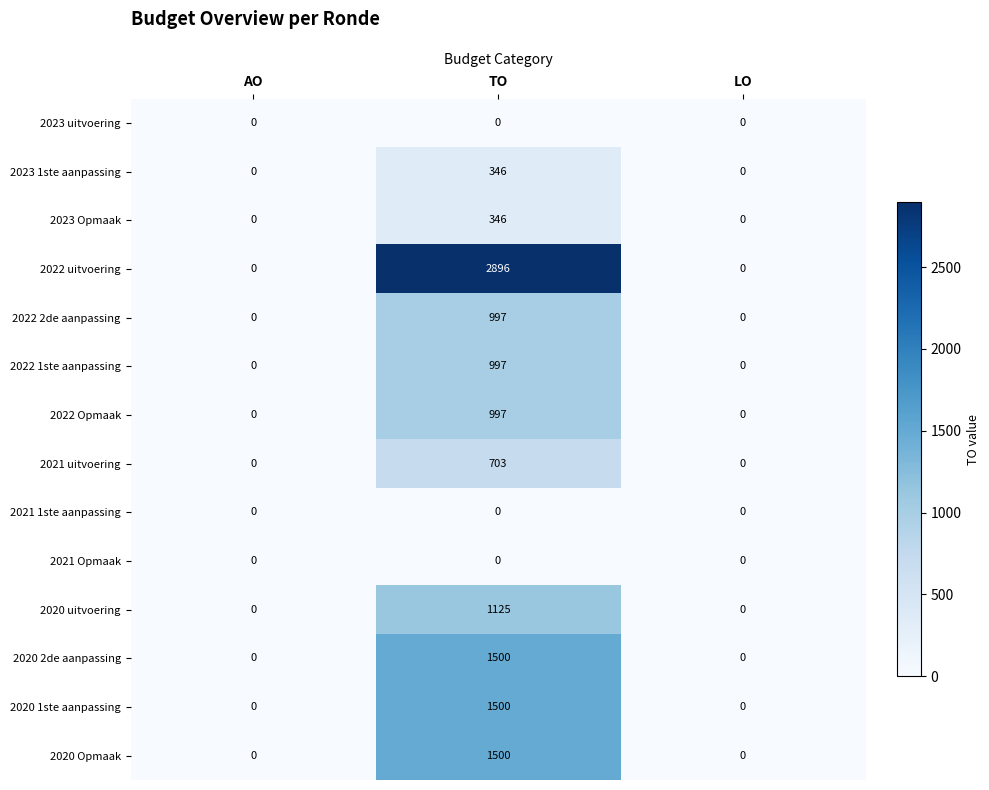

How many series are shown in this chart?

14